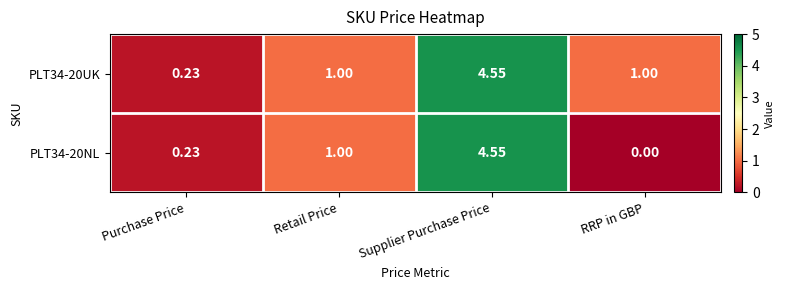

How many values in the PLT34-20UK series are below 1?

1